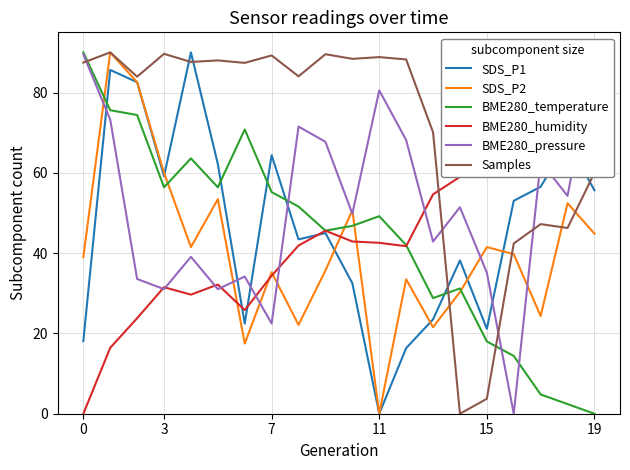

What is the greatest value displayed?

90.0